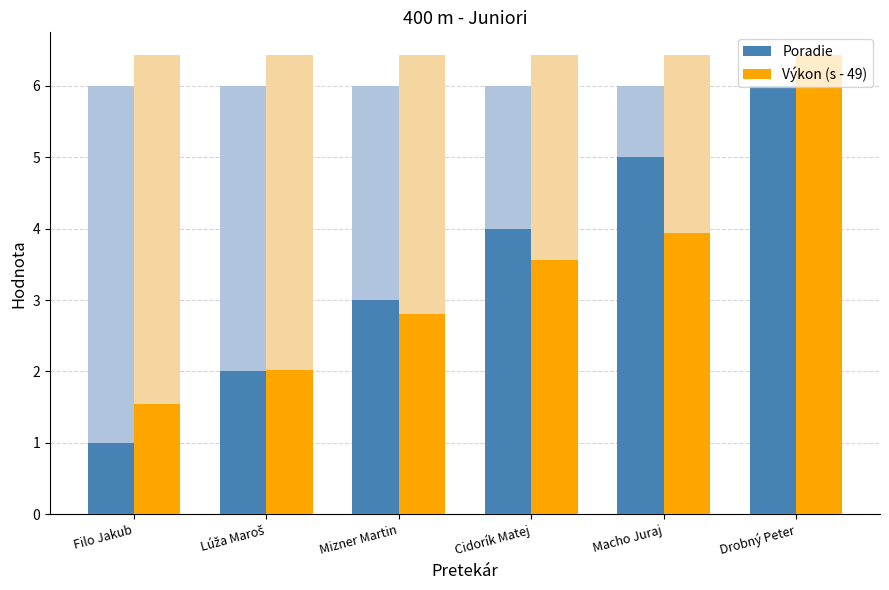

What is the maximum value for Poradie?

6.0